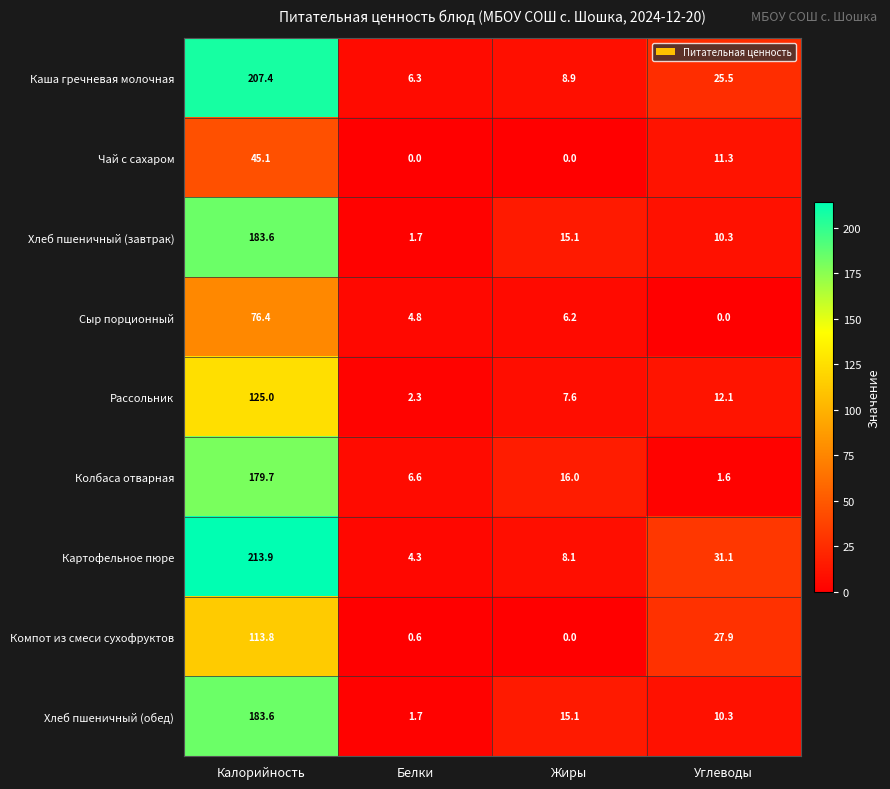

What is the spread (max minus min) of values at Калорийность?

168.8